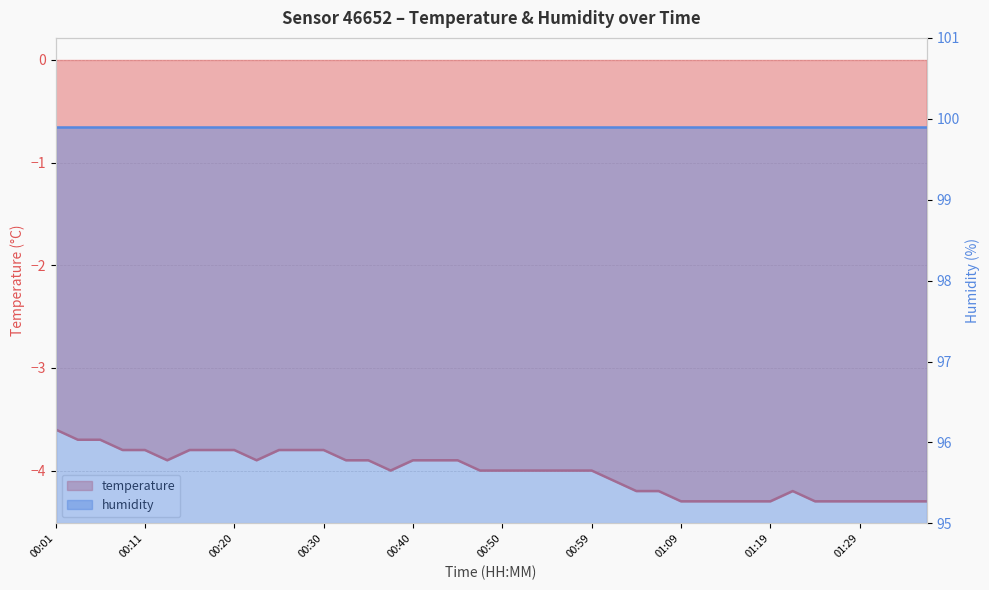

Reading left to right, transcribe all the data shown in this chart.

-3.6	-3.7	-3.7	-3.8	-3.8	-3.9	-3.8	-3.8	-3.8	-3.9	-3.8	-3.8	-3.8	-3.9	-3.9	-4.0	-3.9	-3.9	-3.9	-4.0	-4.0	-4.0	-4.0	-4.0	-4.0	-4.1	-4.2	-4.2	-4.3	-4.3	-4.3	-4.3	-4.3	-4.2	-4.3	-4.3	-4.3	-4.3	-4.3	-4.3